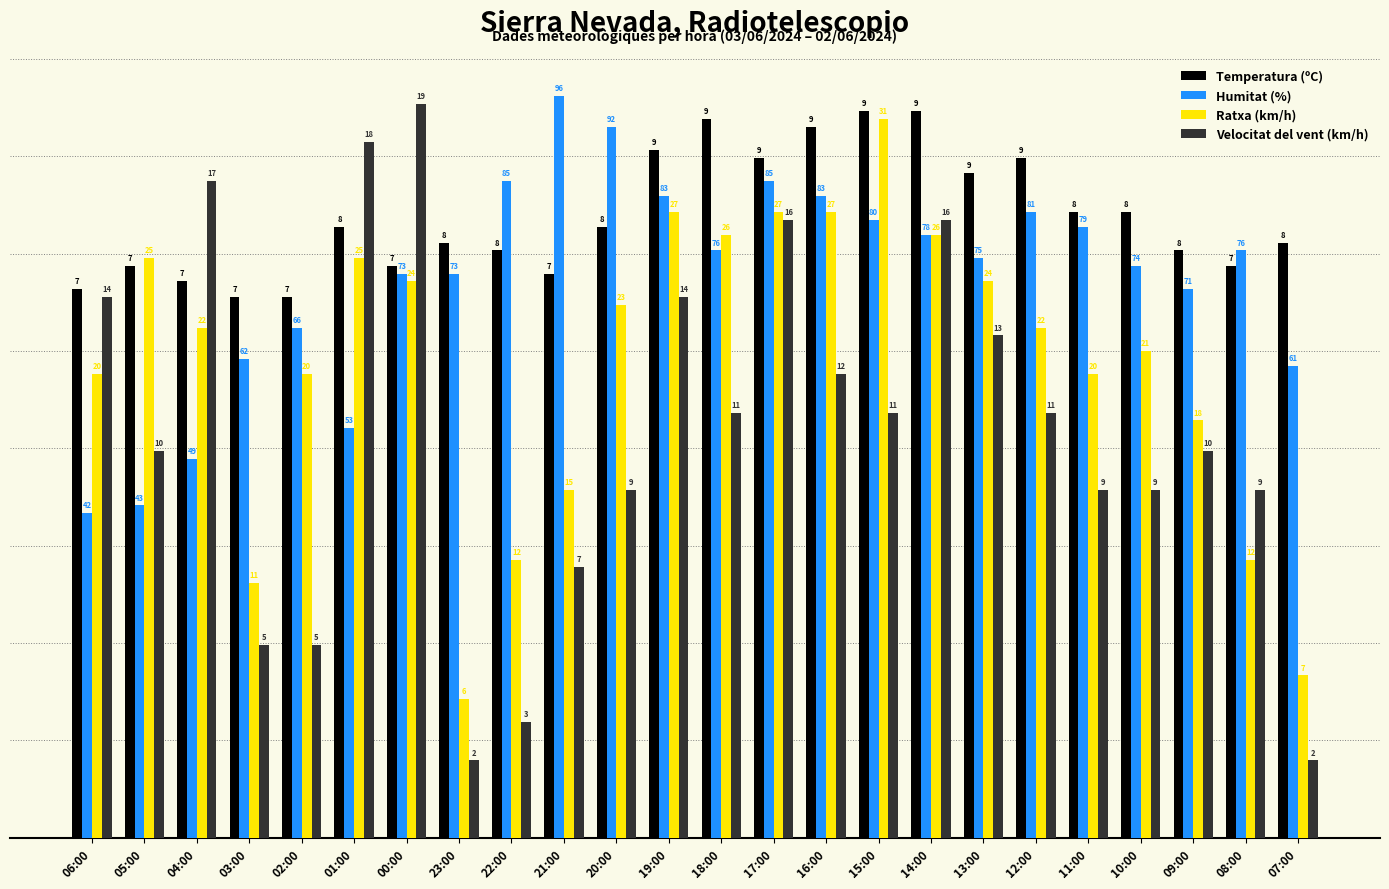

What is the difference between the second highest and second lowest values in the Humitat (%) series?

4.9